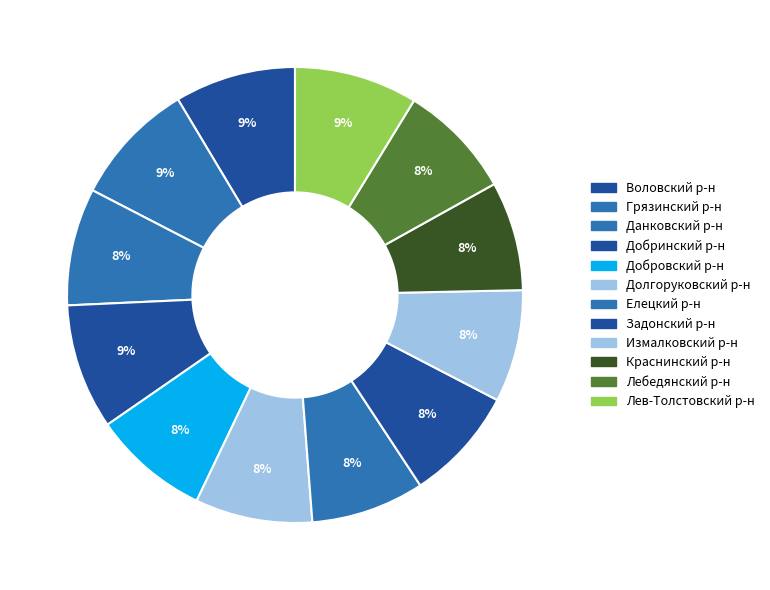

How many slices are in this pie chart?

12